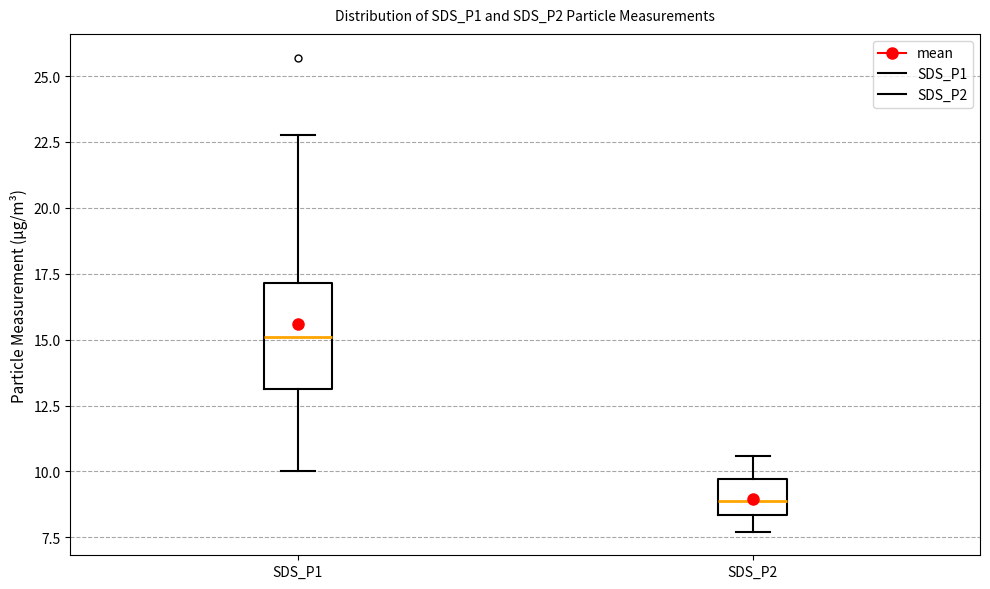

Reading left to right, transcribe this box plot: for each box, give where its median line is, the range the box spans, and where its two whiskers end, as read against the y-axis. The values are not printed on the chart, so give them approximately, as read against the axis.

SDS_P1: median 15.0, box 13.0 to 17.0, whiskers 10.0 to 23.0
SDS_P2: median 9.0, box 8.5 to 9.5, whiskers 7.5 to 10.5